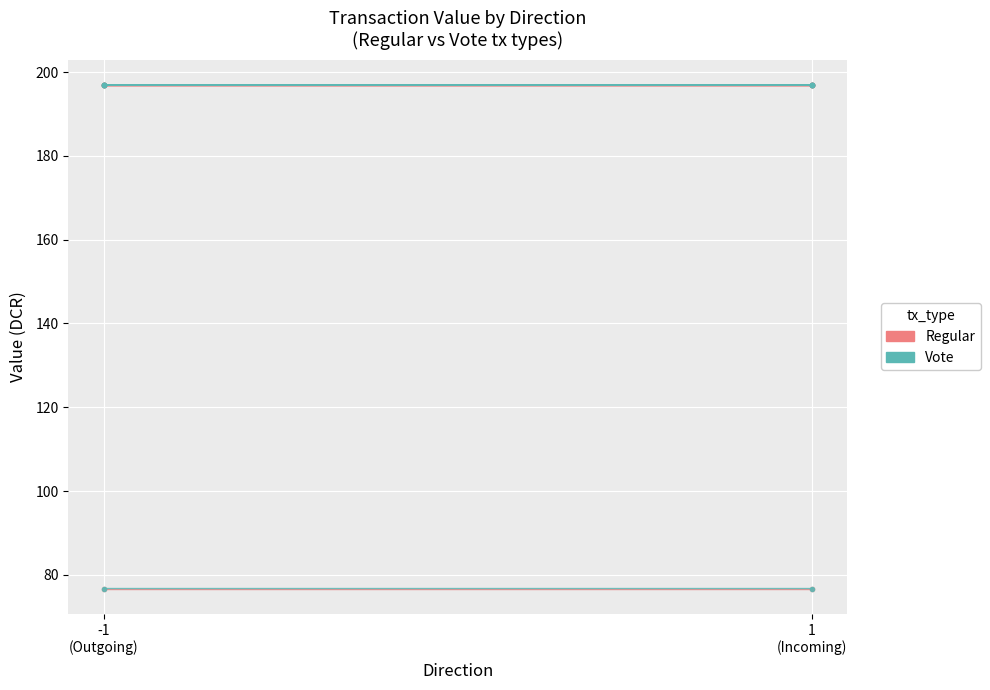

Which series has the largest range (max minus min)?

Vote